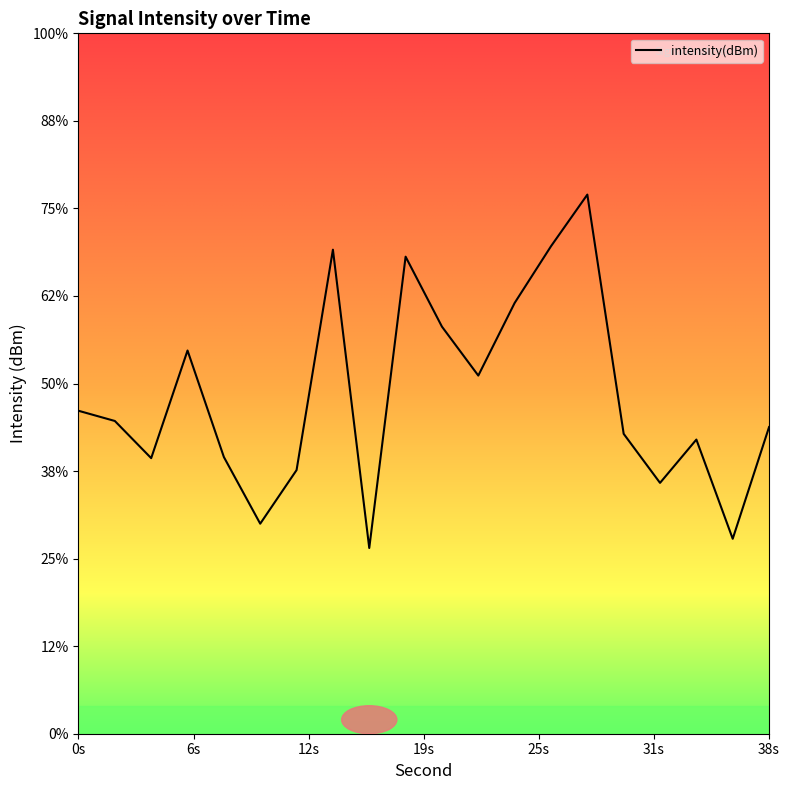

Is this an area chart (filled region under the line)?

No